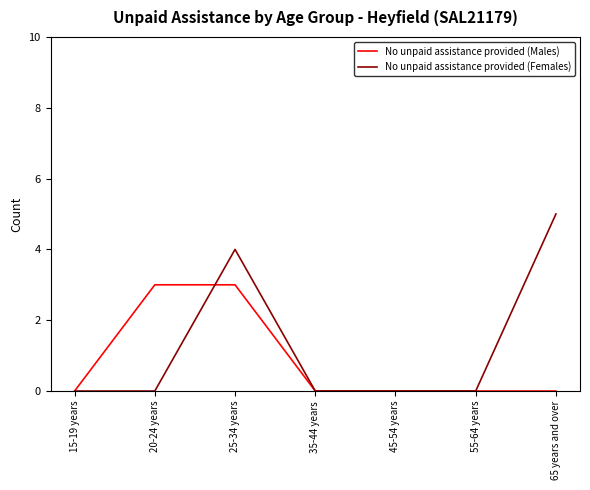

The No unpaid assistance provided (Males) series shows 2 at 45-54 years. True or false?

False